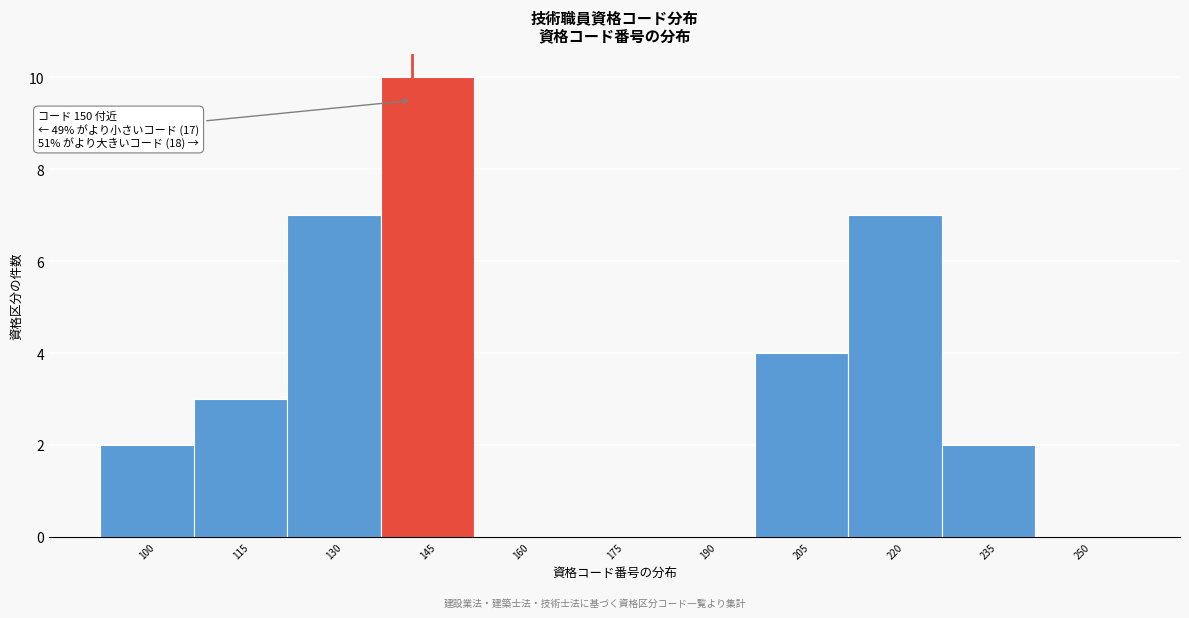

Reading left to right, list all the values displayed in this chart.

100=2	115=3	130=7	145=10	160=0	175=0	190=0	205=4	220=7	235=2	250=0